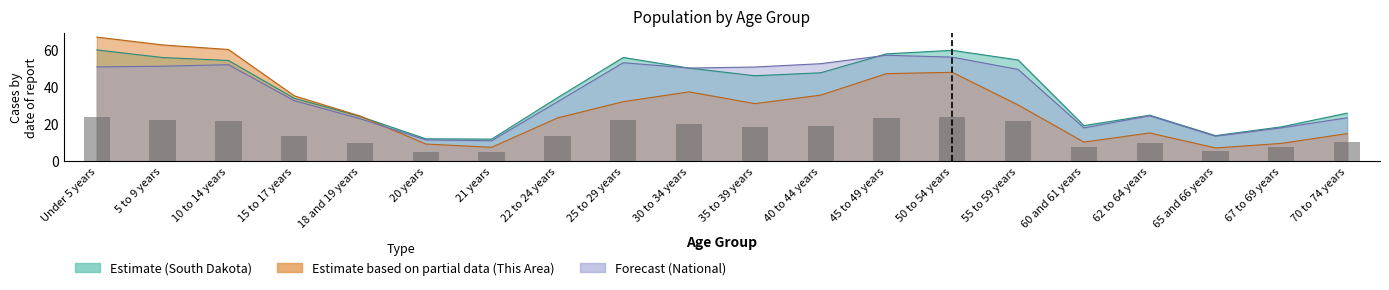

Between 5 to 9 years and Under 5 years, which is larger?

Under 5 years